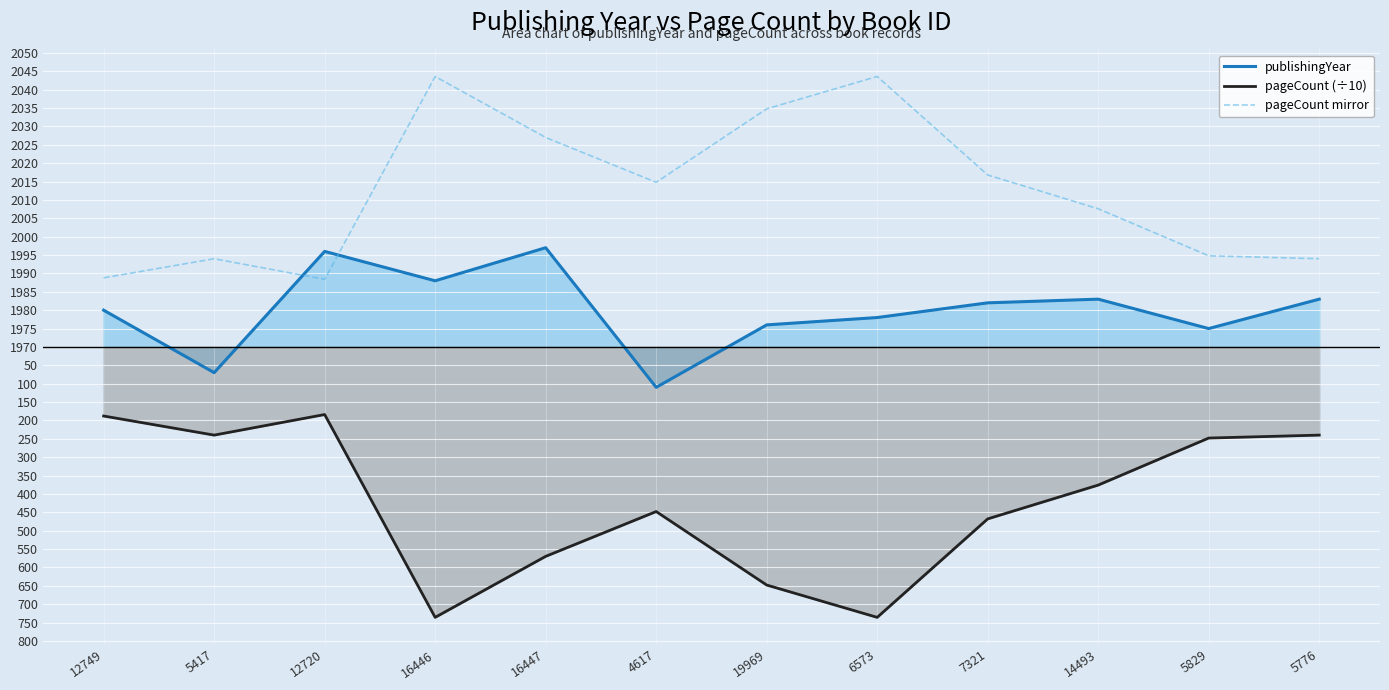

Between 19969 and 14493, which is larger?

14493